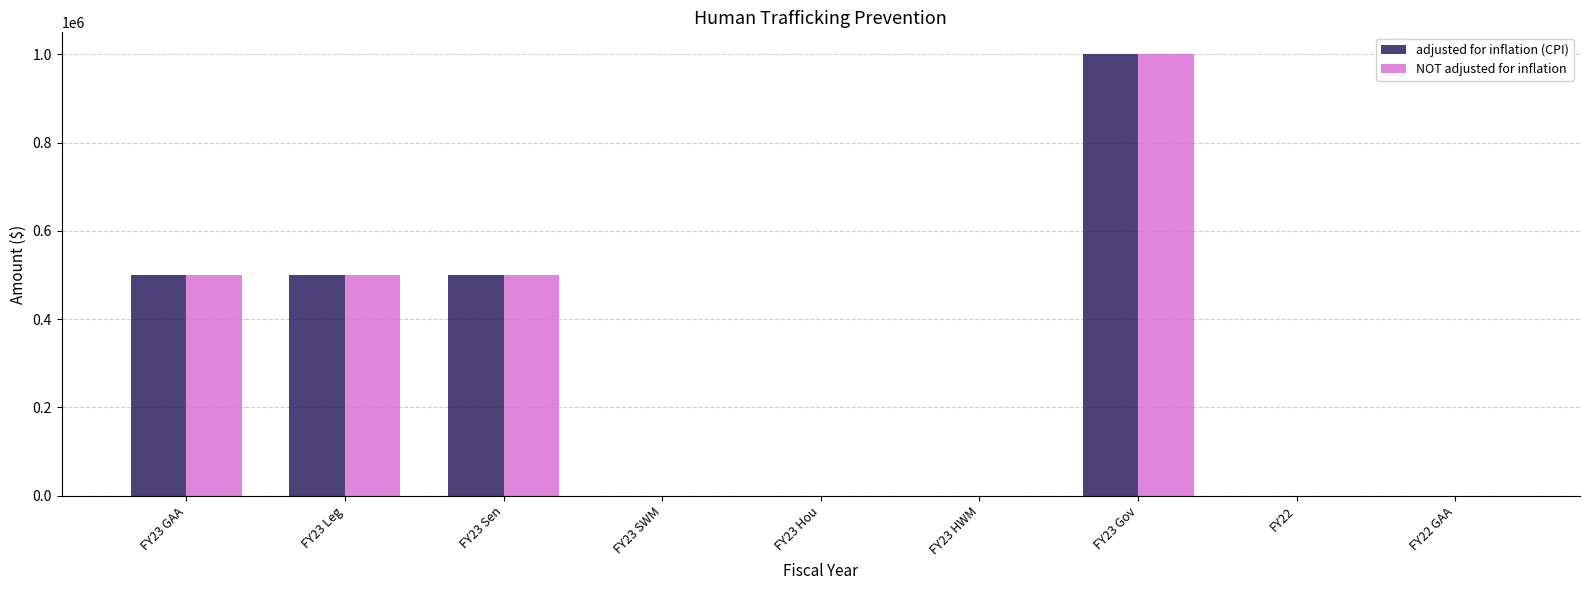

Count the adjusted for inflation (CPI) values in the range 0 to 500000.

8